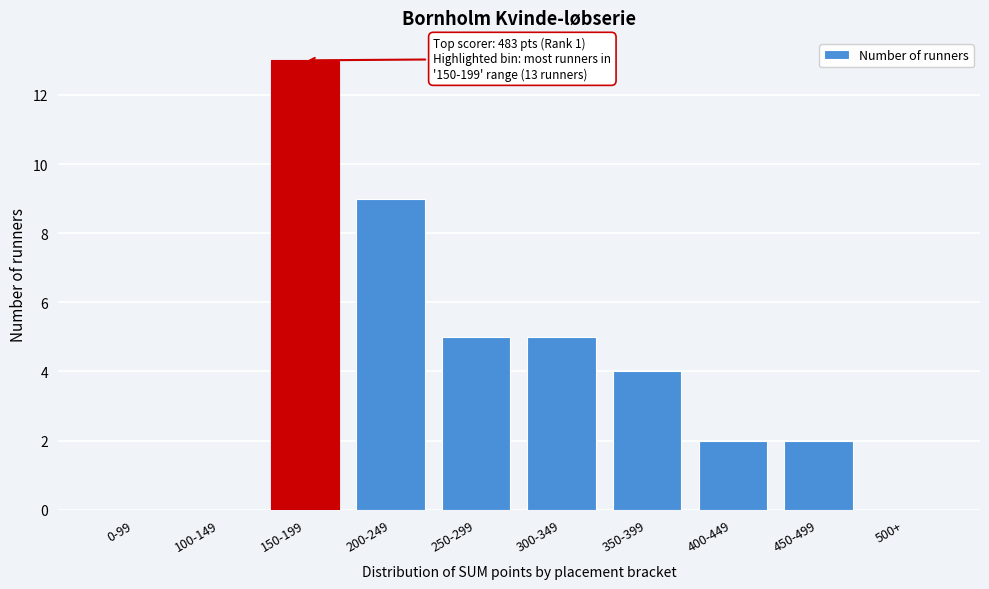

Reading right to left, what are all the values shown in this chart?

500+=0	450-499=2	400-449=2	350-399=4	300-349=5	250-299=5	200-249=9	150-199=13	100-149=0	0-99=0